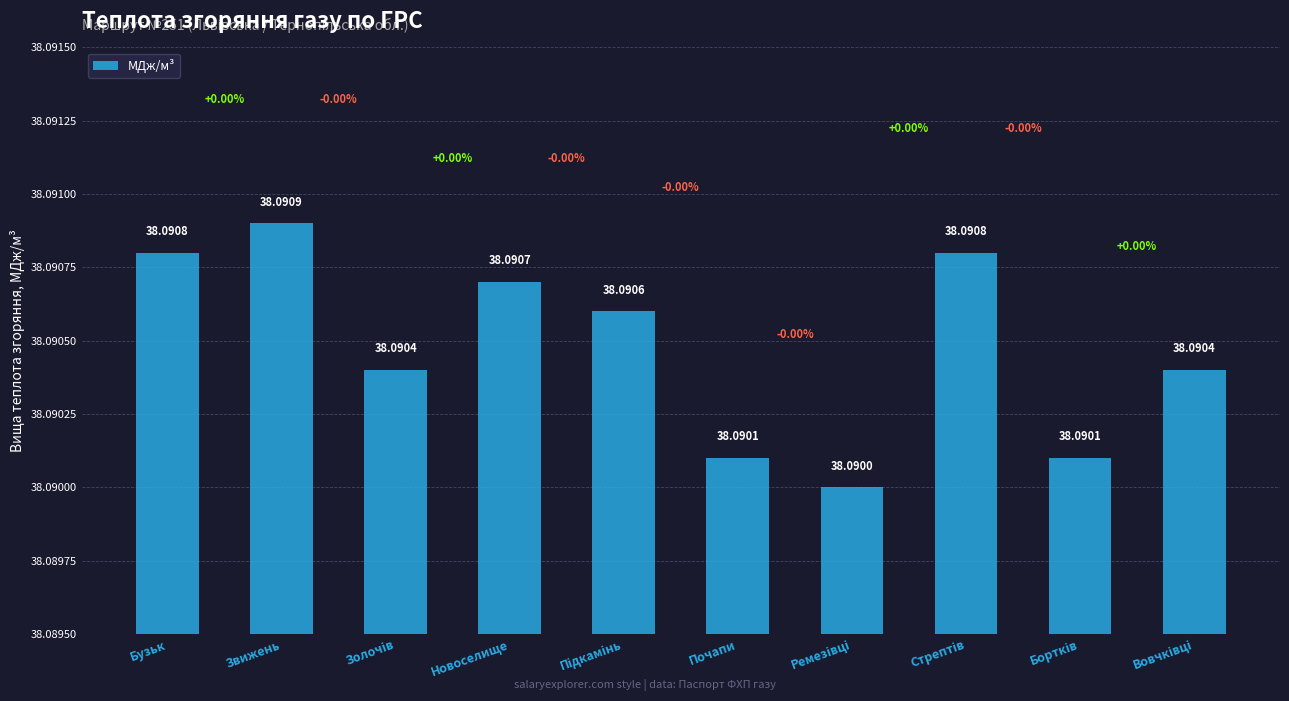

How many data points does each series have?

10